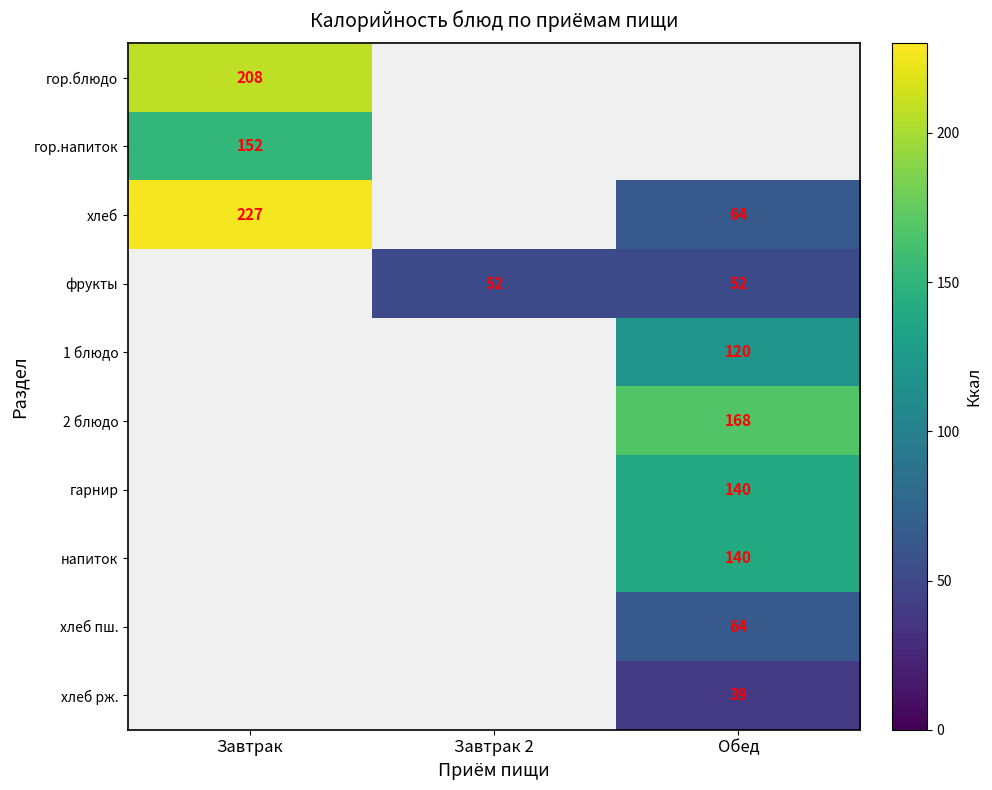

True or false: 2 блюдо has a value of 68.0 at Обед.

False